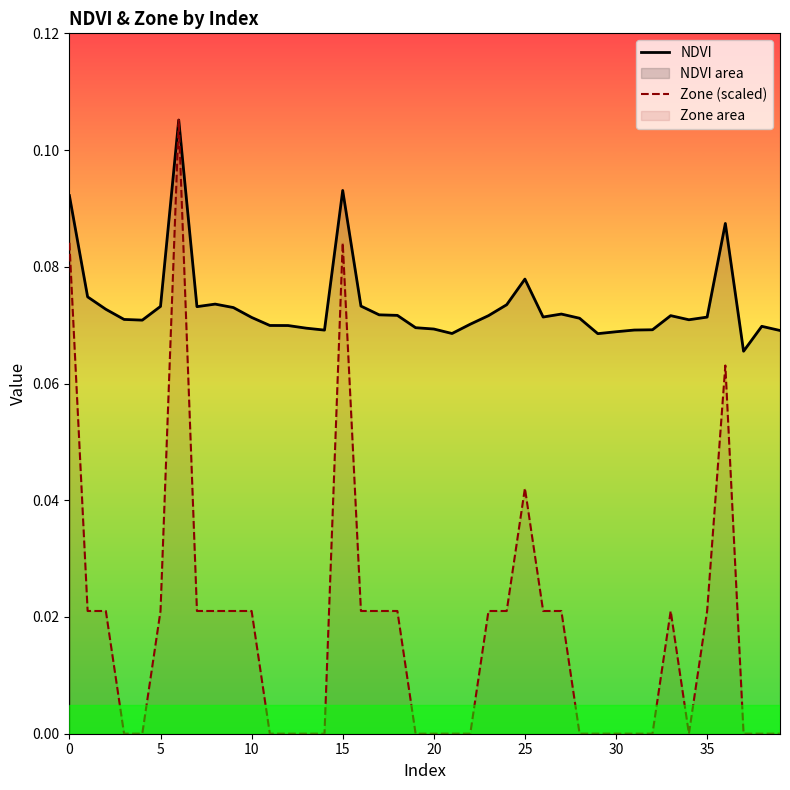

List the series in order of their overall mean, lowest first.

Zone (scaled), NDVI